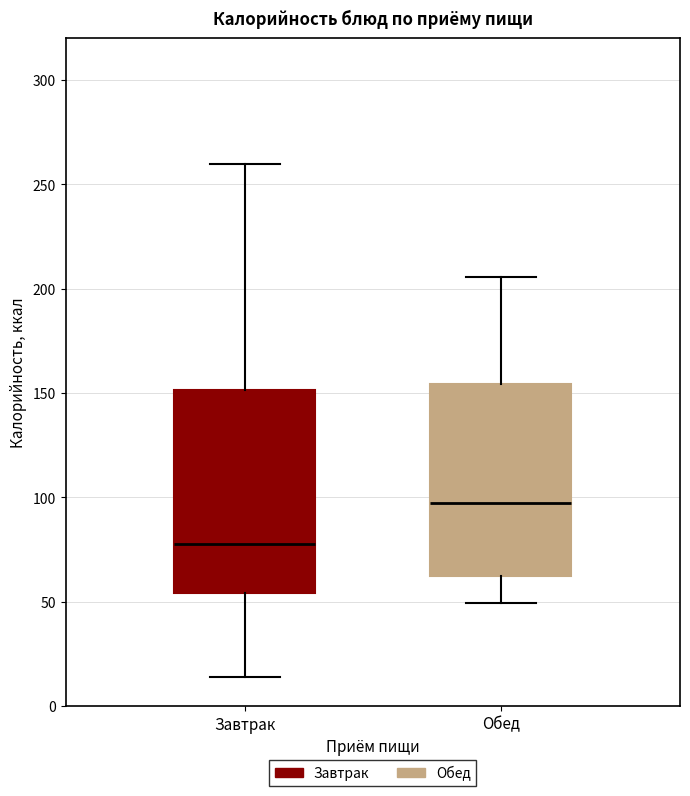

Reading left to right, transcribe this box plot: for each box, give where its median line is, the range the box spans, and where its two whiskers end, as read against the y-axis. The values are not printed on the chart, so give them approximately, as read against the axis.

Завтрак: median 80, box 55 to 150, whiskers 15 to 260
Обед: median 95, box 60 to 155, whiskers 50 to 205